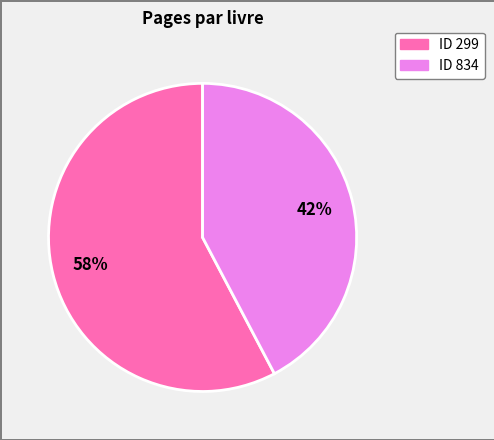

Does any single category account for the majority?

Yes